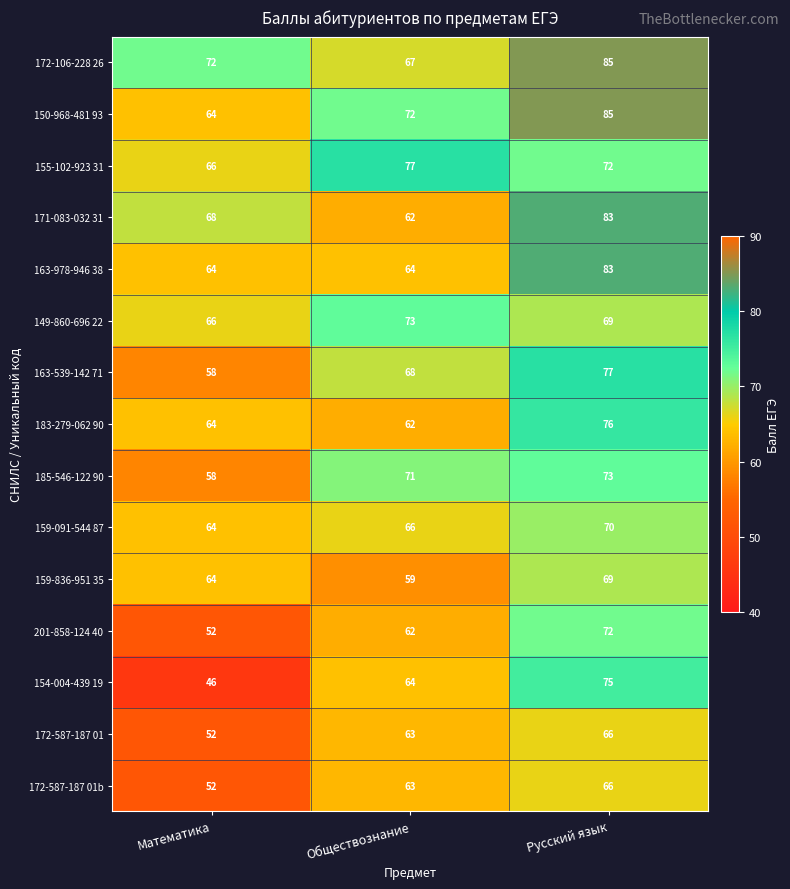

What is the difference between the 150-968-481 93 values at Обществознание and Математика?

8